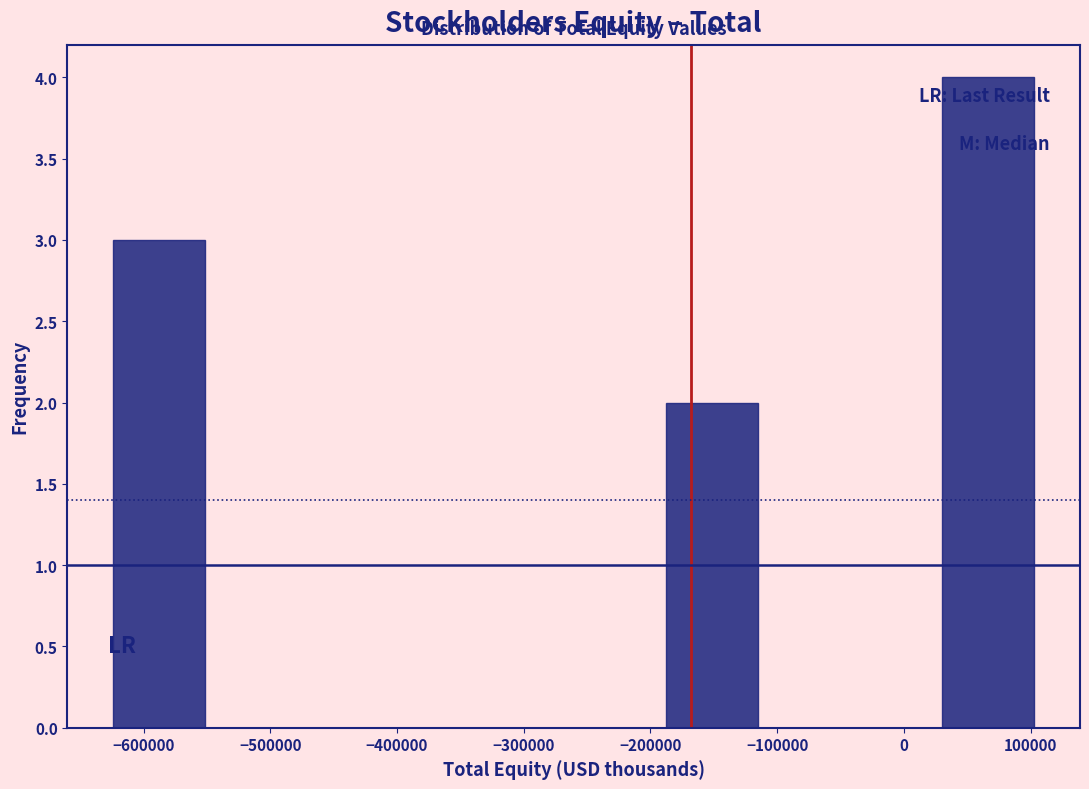

Over which range of the x-axis is the bar tallest?

30000 to 100000